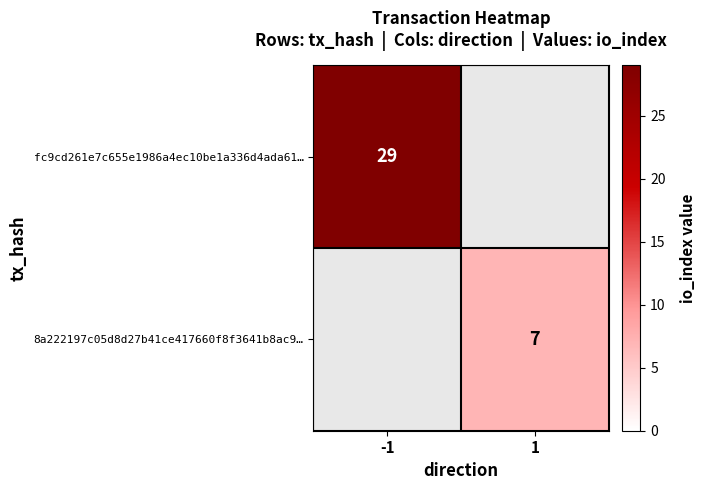

The 8a222197c05d8d27b41ce417660f8f3641b8ac9… series shows 11 at 1. True or false?

False